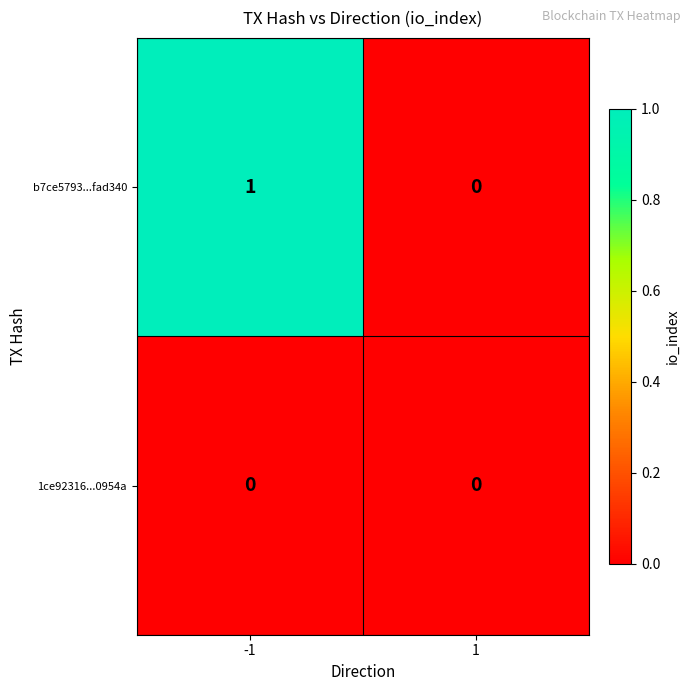

Reading left to right, list all the values displayed in this chart.

b7ce5793...fad340: -1=1	1=0
1ce92316...0954a: -1=0	1=0